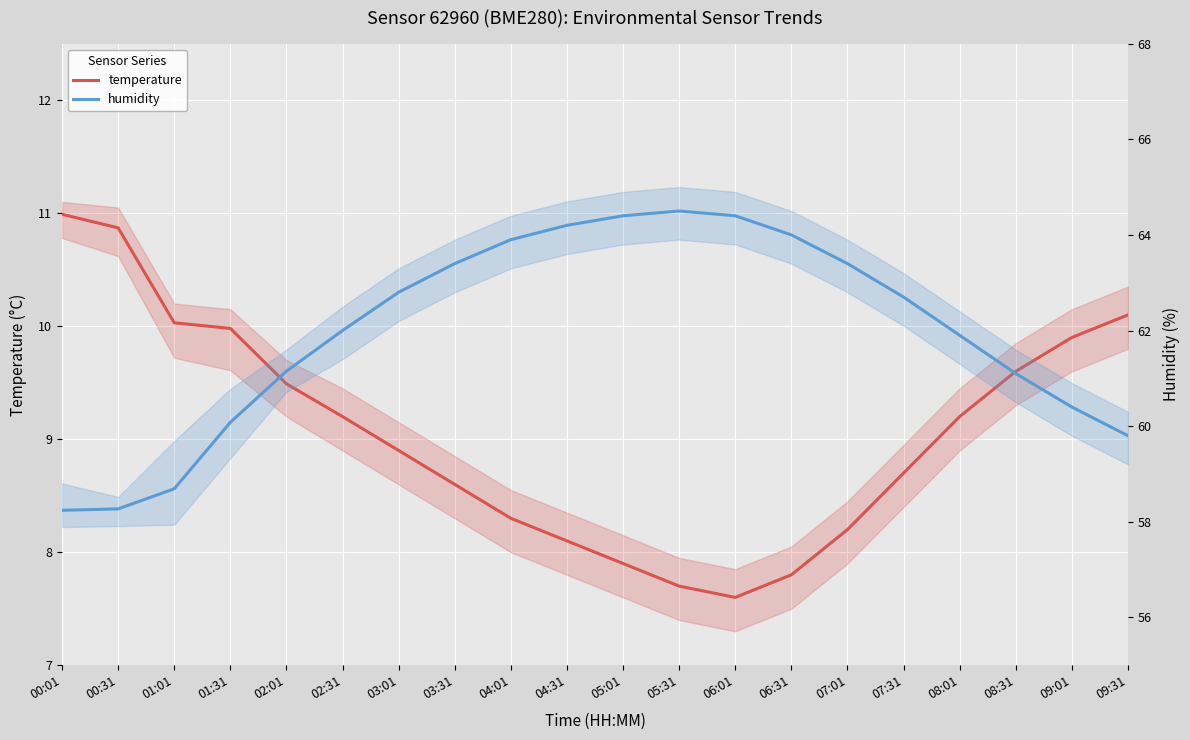

What is the maximum value for humidity?

64.5